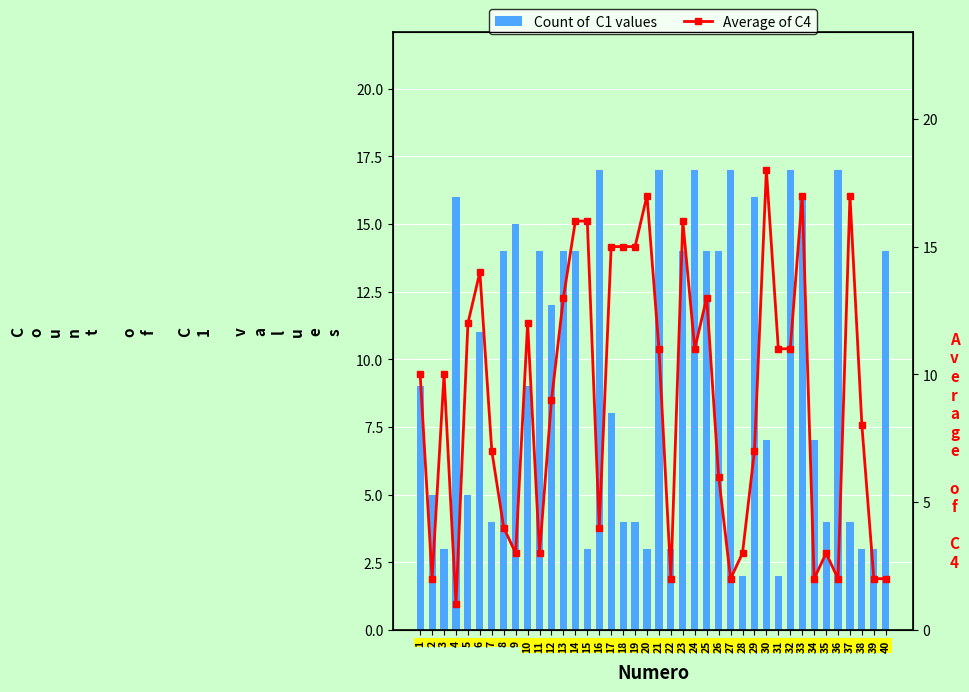

What is the sum of the Count of  C1 values values at 36 and 34?

24